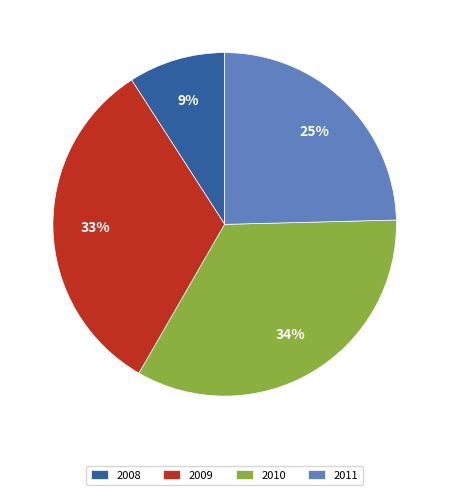

Rank the categories by value from lowest to highest.

2008, 2011, 2009, 2010